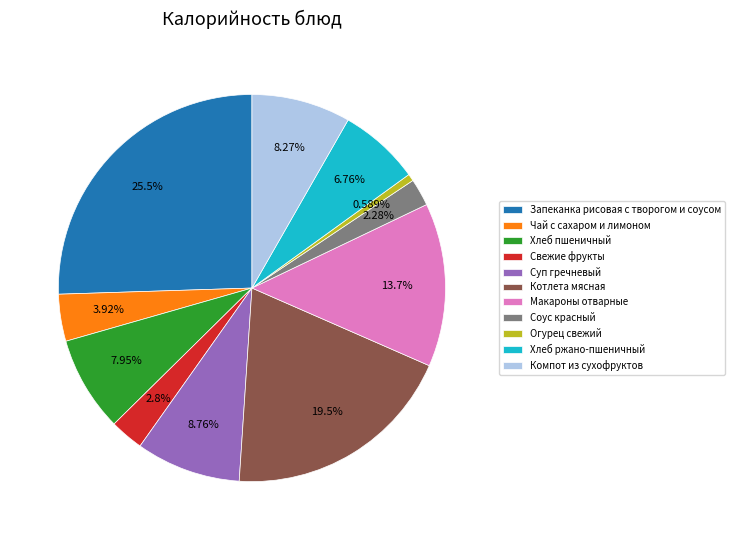

What is the ratio of the value at Хлеб пшеничный to the value at Компот из сухофруктов?

1.0